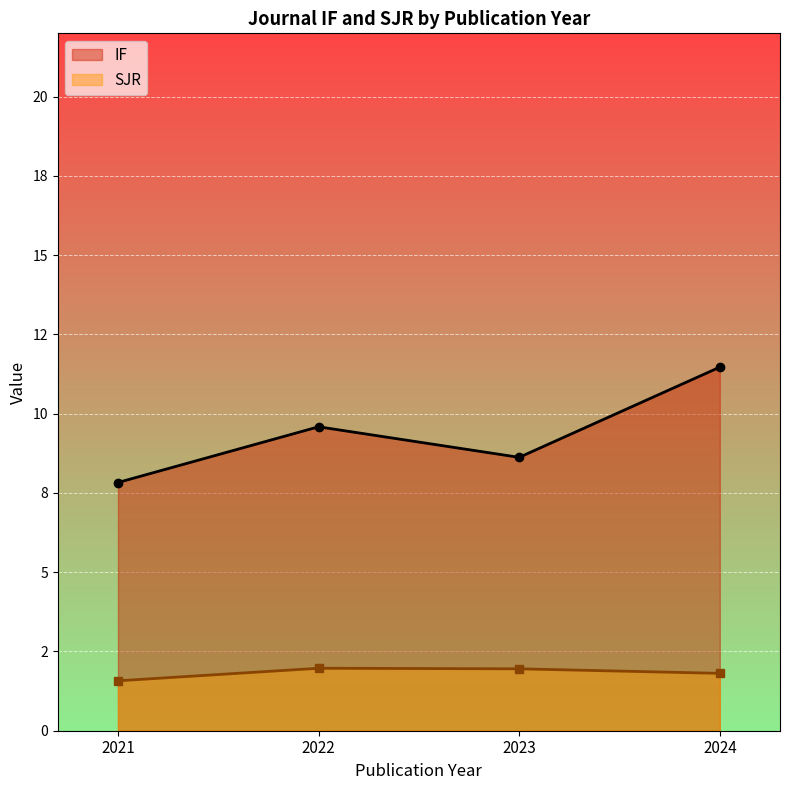

At which category is the sum across all series the highest?

2024